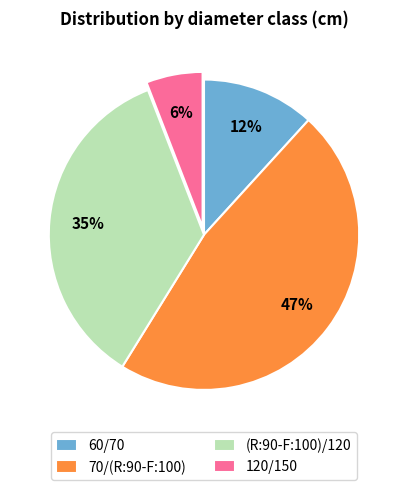

To the nearest percent, what is the combined percentage of 60/70 and (R:90-F:100)/120?

47%